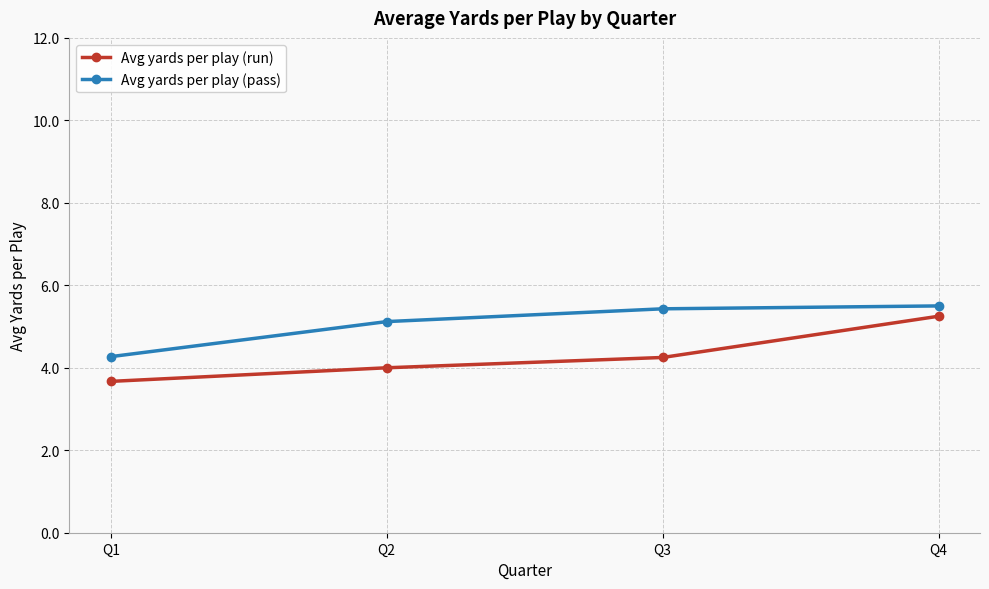

List the series in order of their overall mean, lowest first.

Avg yards per play (run), Avg yards per play (pass)